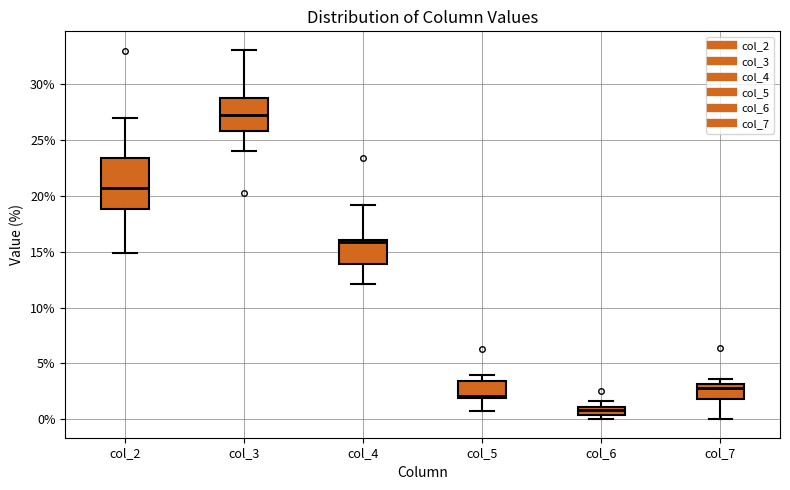

Where is the upper edge of the box for col_7 on the y-axis? The values are not printed on the chart, so give them approximately, as read against the axis.

3.0